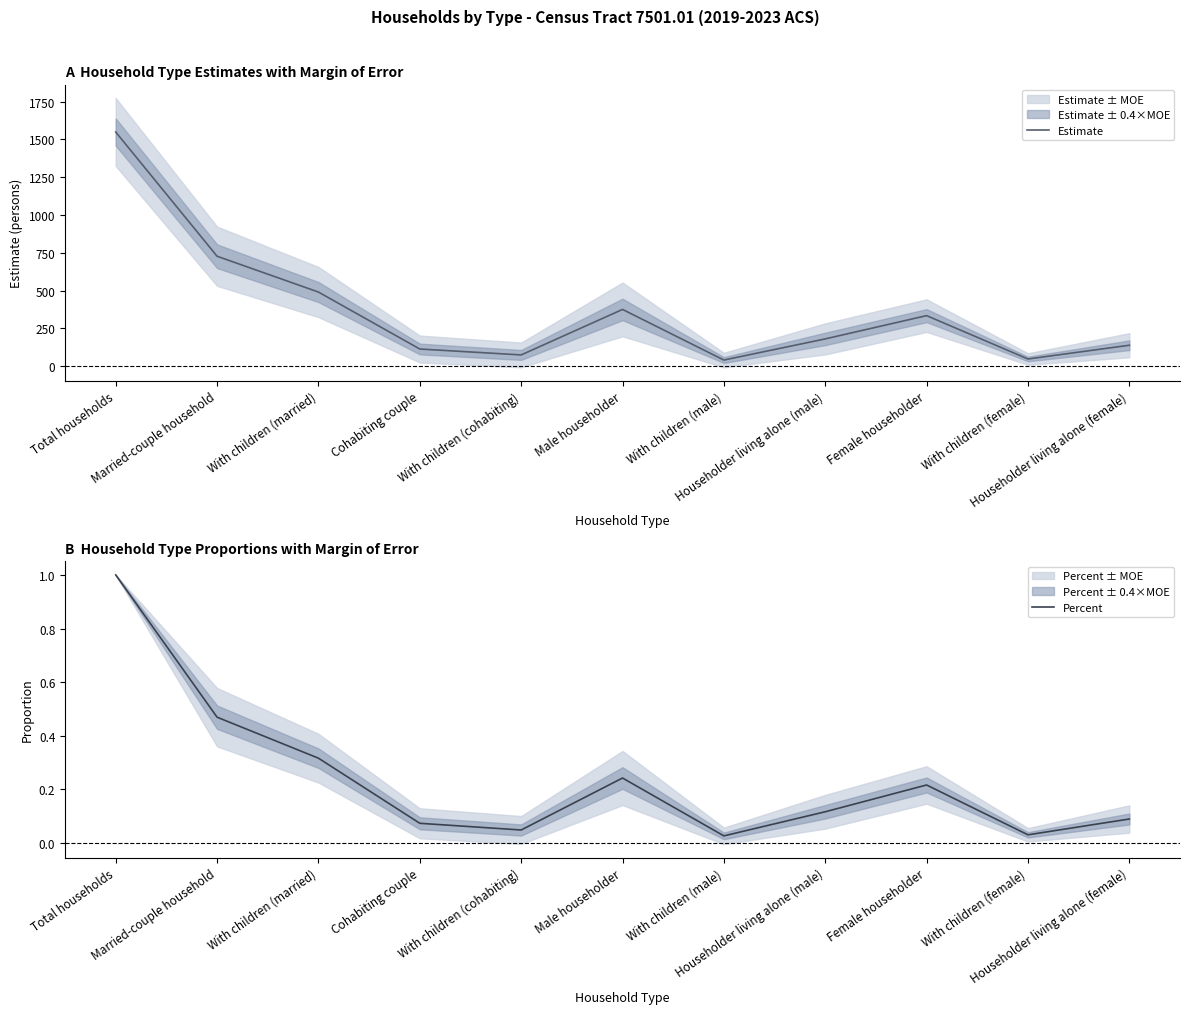

How many interior local valleys does the Percent series have?

3